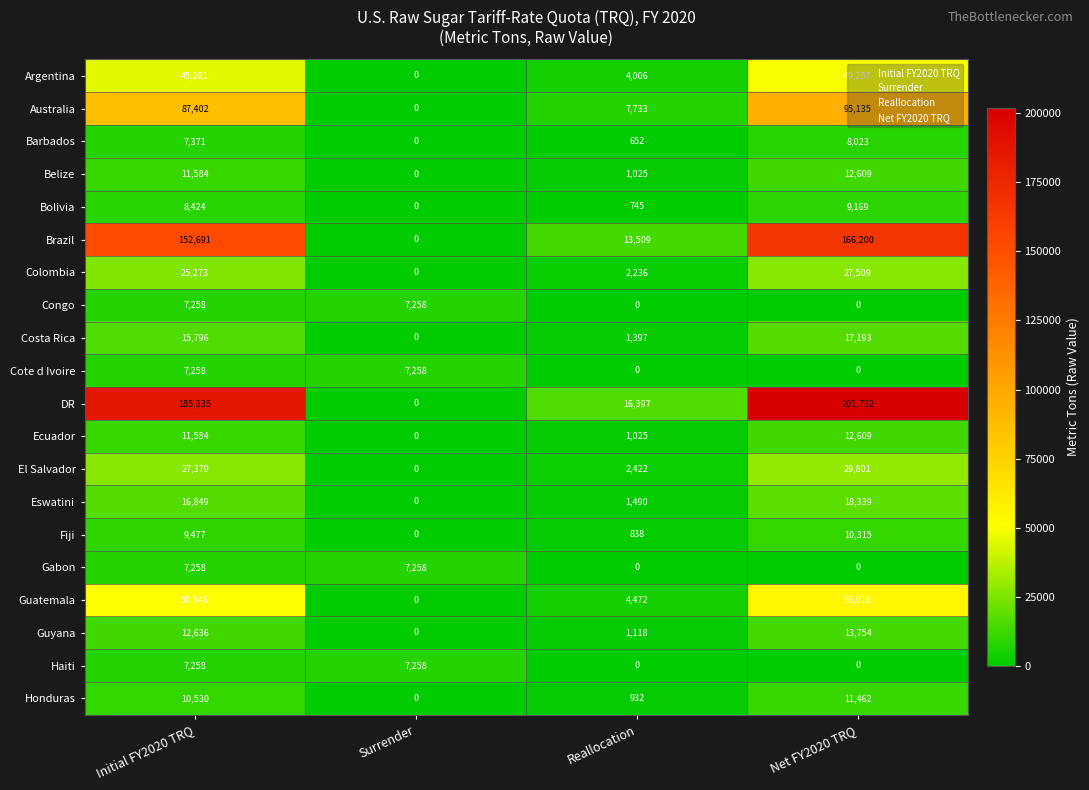

Is it true that Congo equals 12557 at Surrender?

False